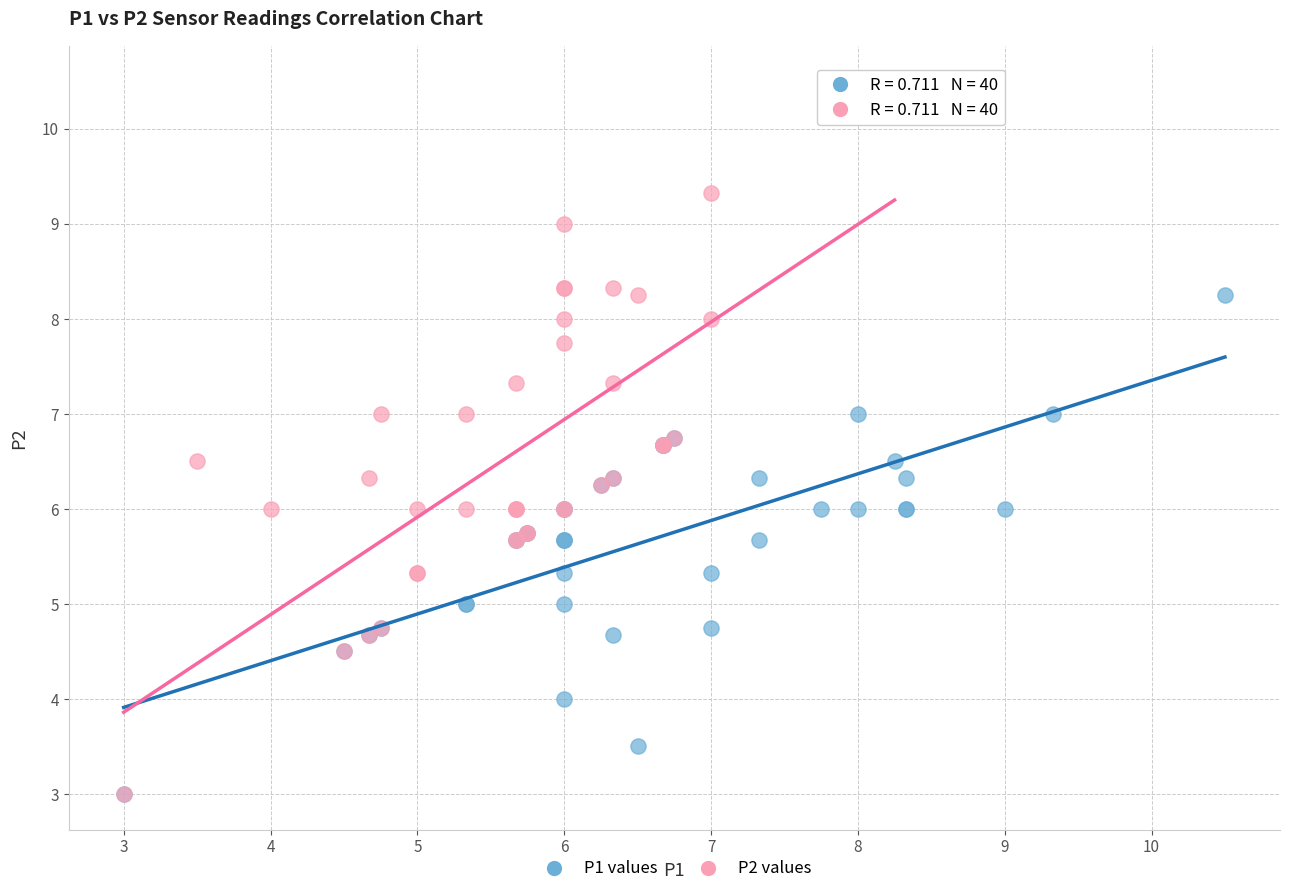

Which series has the widest spread of Y values?

P2 values